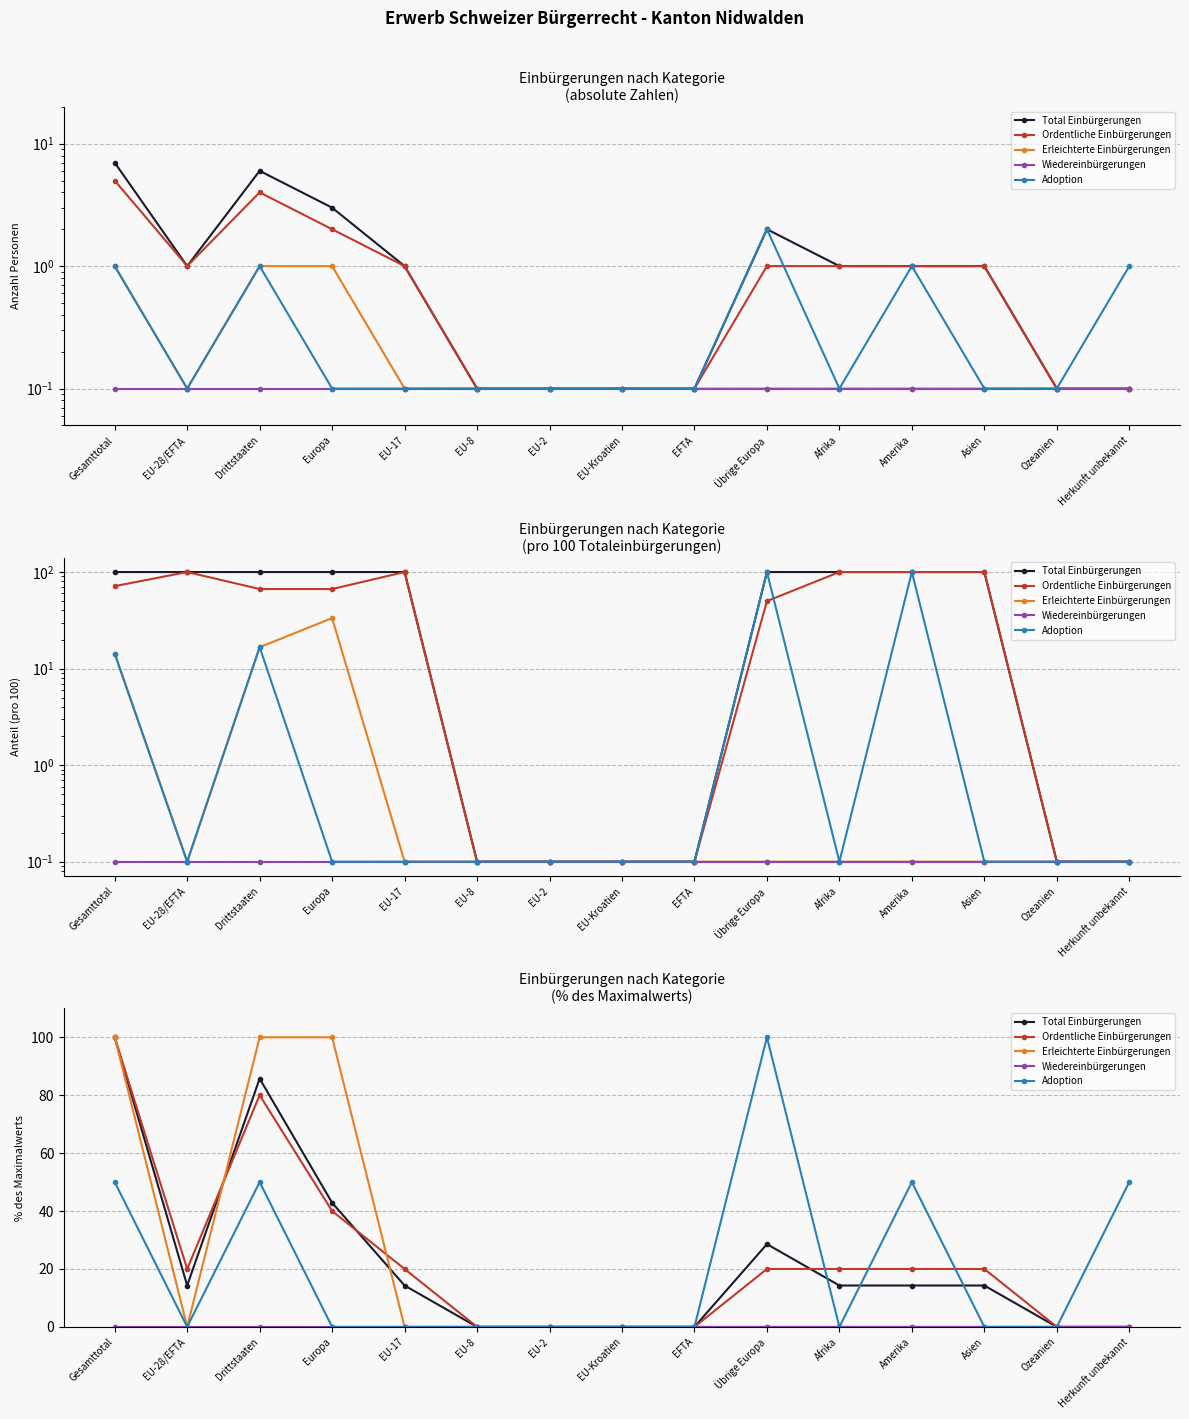

What is the spread (max minus min) of values at Asien?

20.0